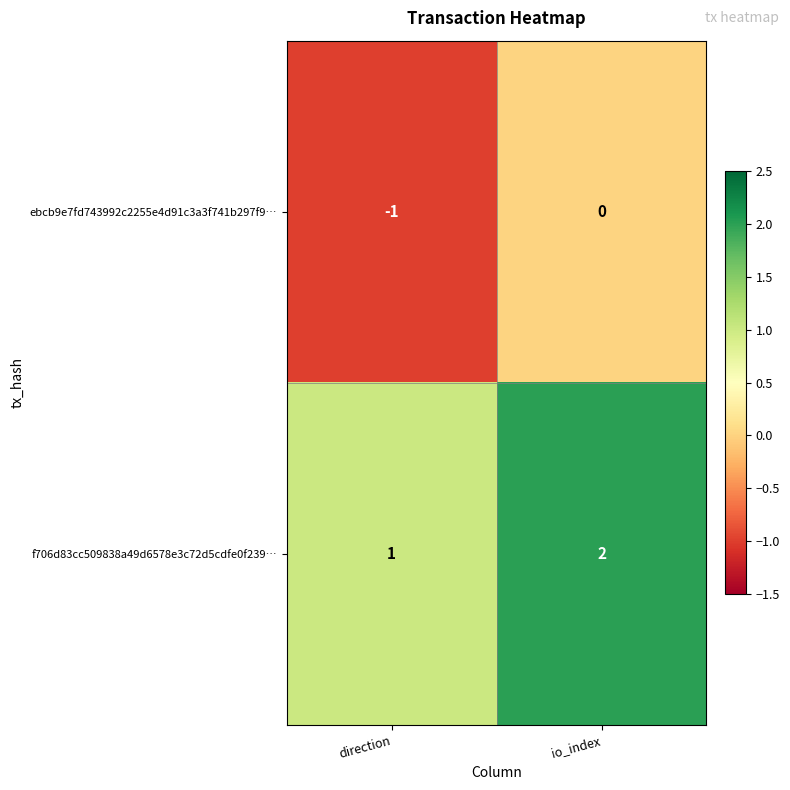

Reading left to right, extract all data points from this chart.

ebcb9e7fd743992c2255e4d91c3a3f741b297f9…: direction=-1	io_index=0
f706d83cc509838a49d6578e3c72d5cdfe0f239…: direction=1	io_index=2